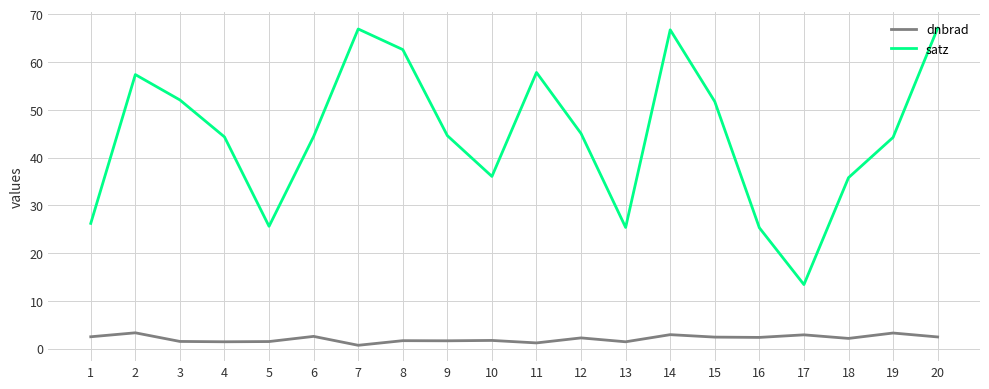

What is the difference between the satz values at 5 and 2?

31.7